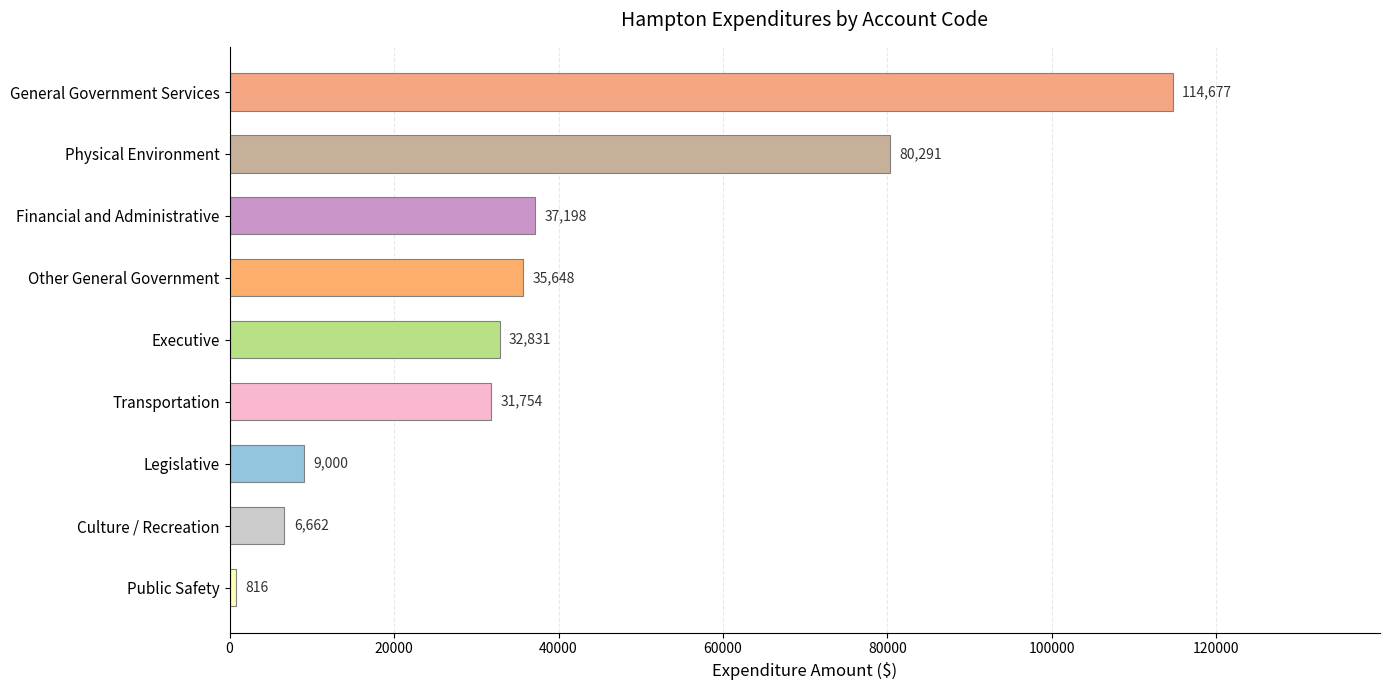

What is the difference between the maximum and minimum values?

113861